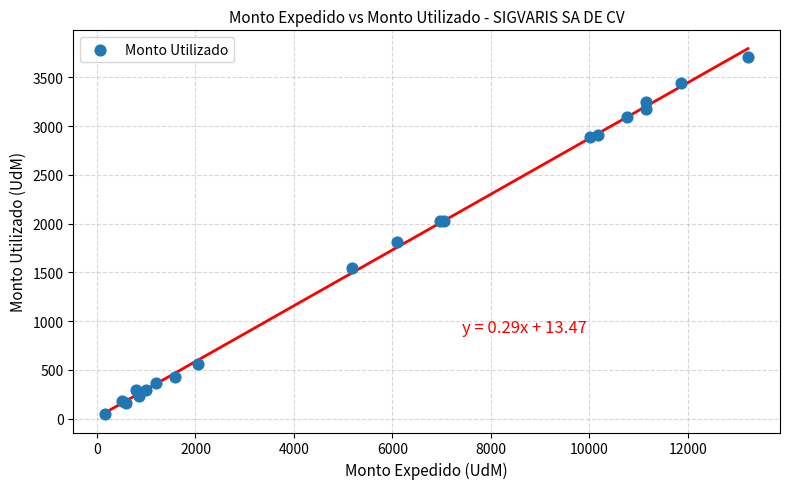

What Y value in the scatter plot is closest to 1878?

1811